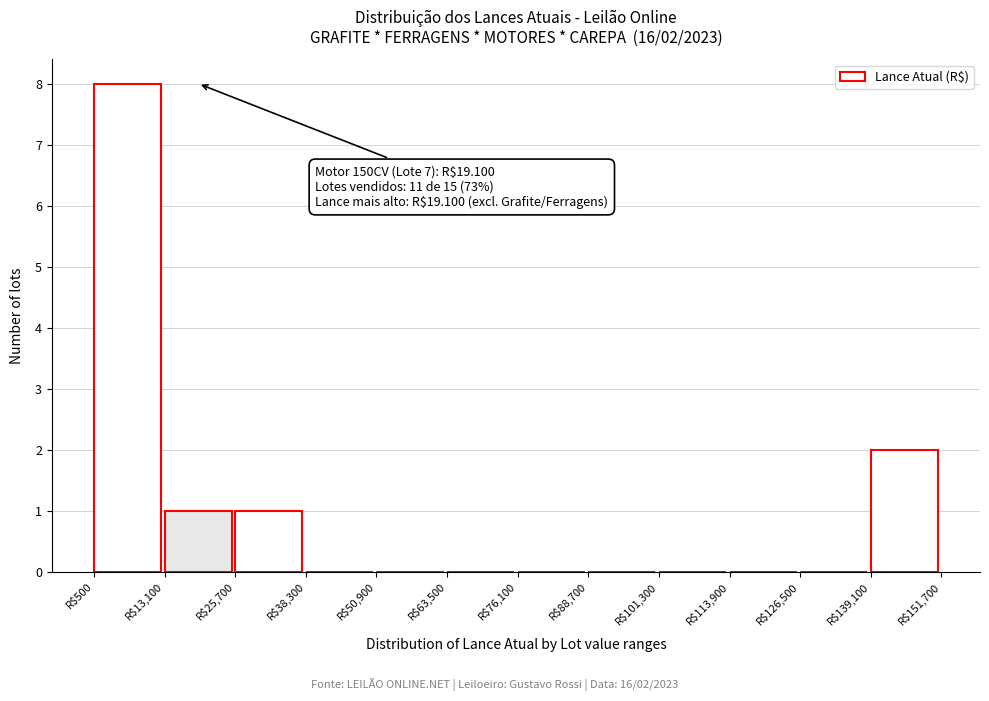

Over which range of the x-axis is the bar tallest?

0 to 14000